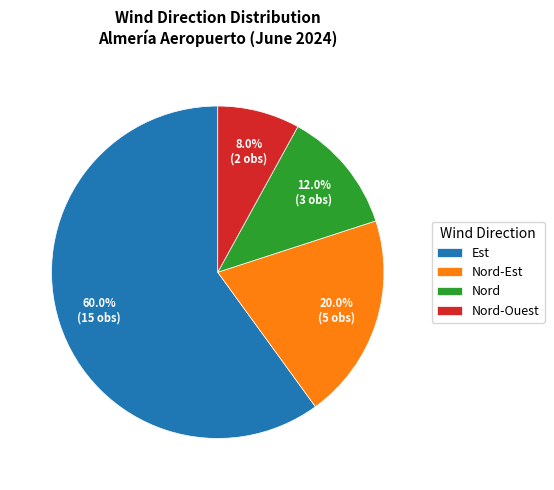

Approximately how many times larger is the value at Est compared to Nord-Est?

3.0